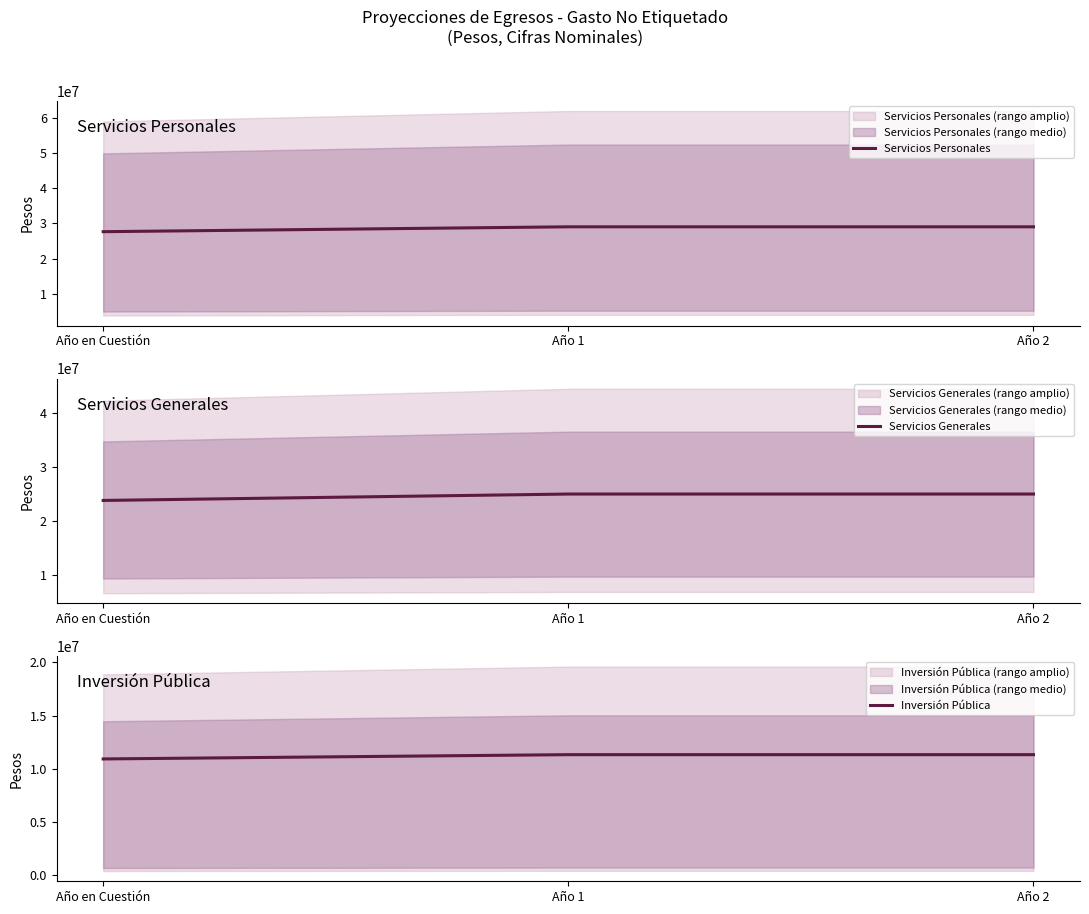

Rank the series at Año en Cuestión from highest to lowest value.

Servicios Personales, Servicios Generales, Inversión Pública